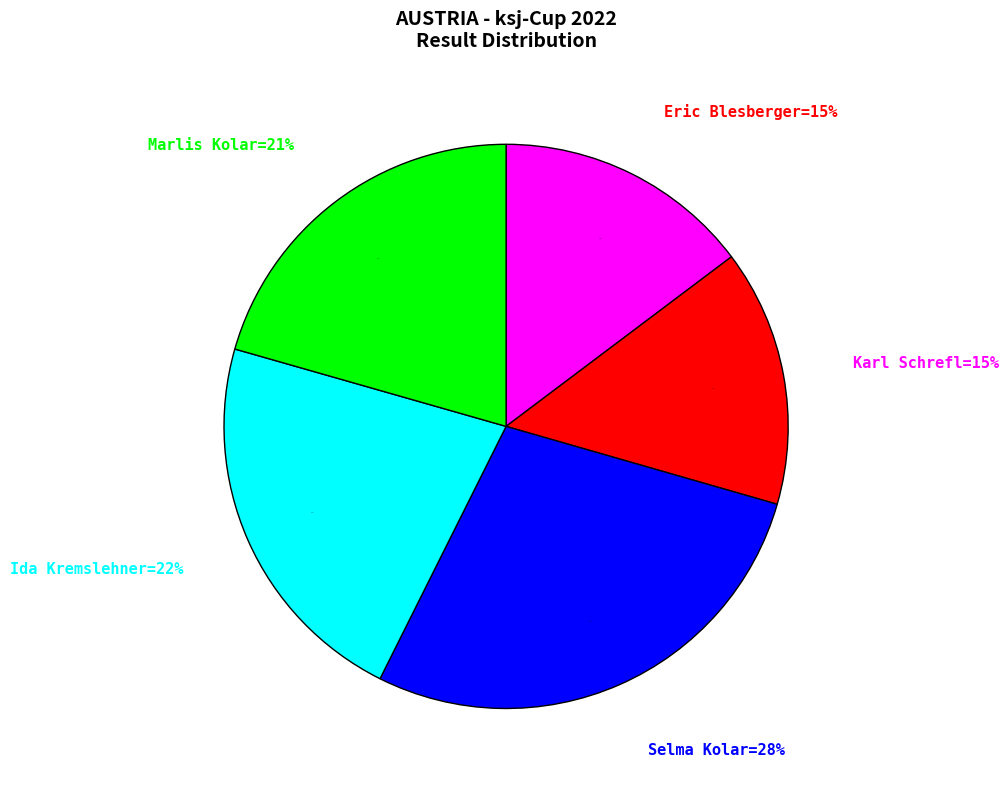

To the nearest percent, what percentage of the pie is Eric Blesberger?

15%